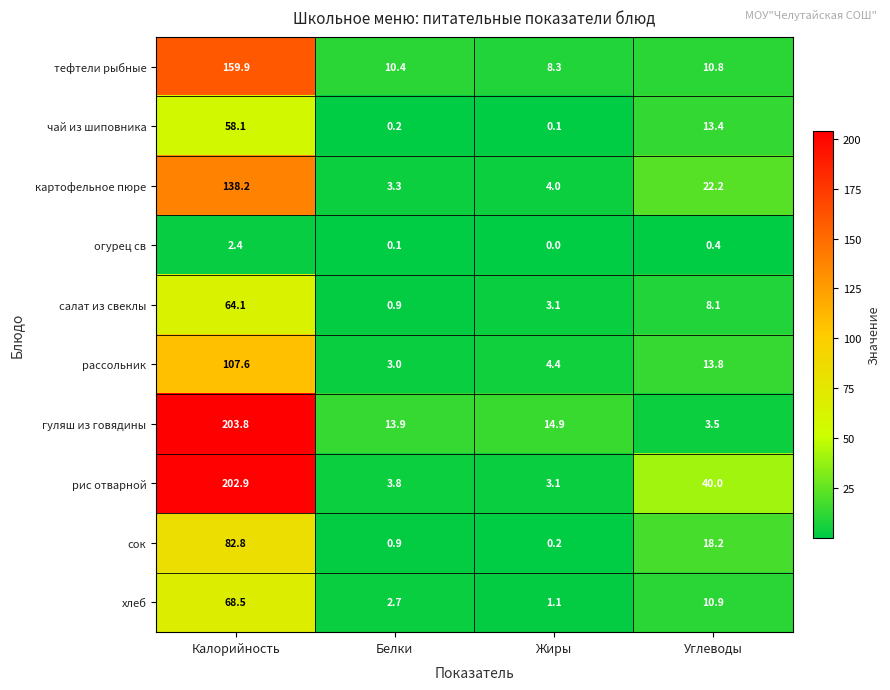

What is the maximum value for рассольник?

107.6